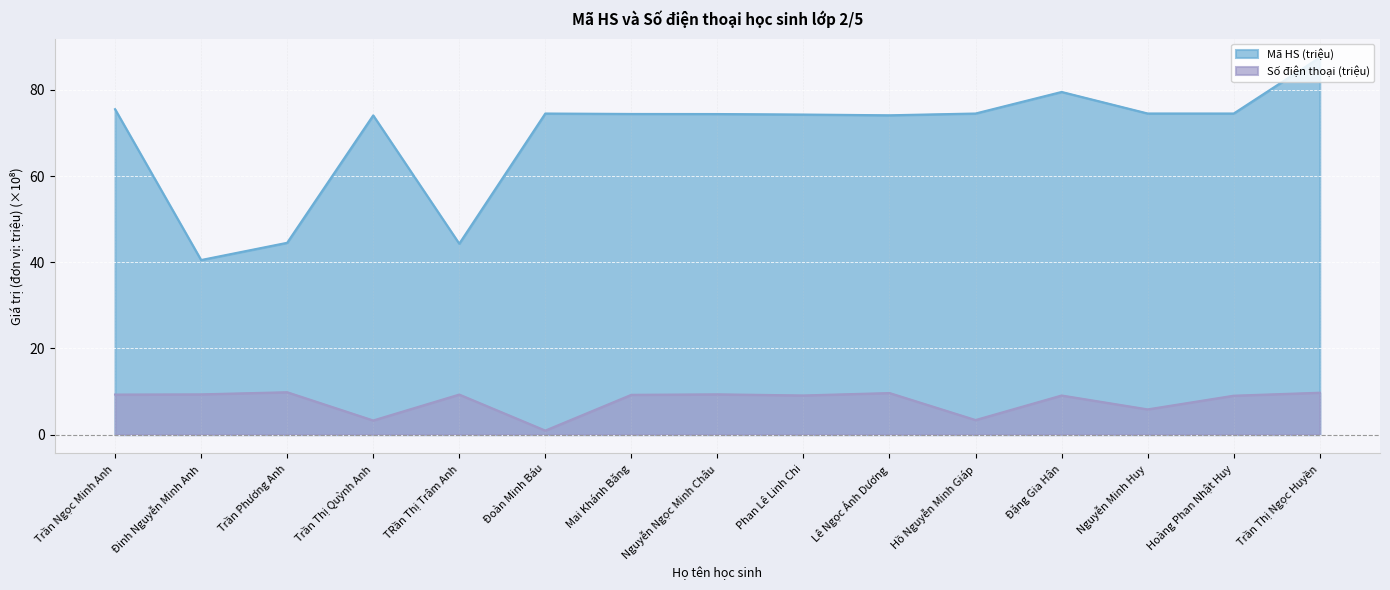

True or false: Mã HS (triệu) and Số điện thoại (triệu) intersect in this chart.

False